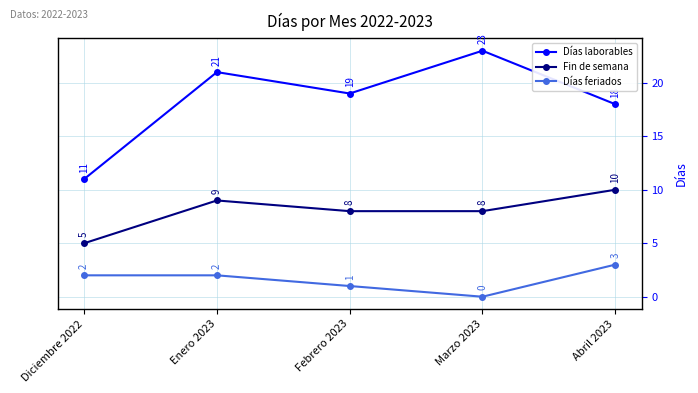

What is the total value across all series at Febrero 2023?

28